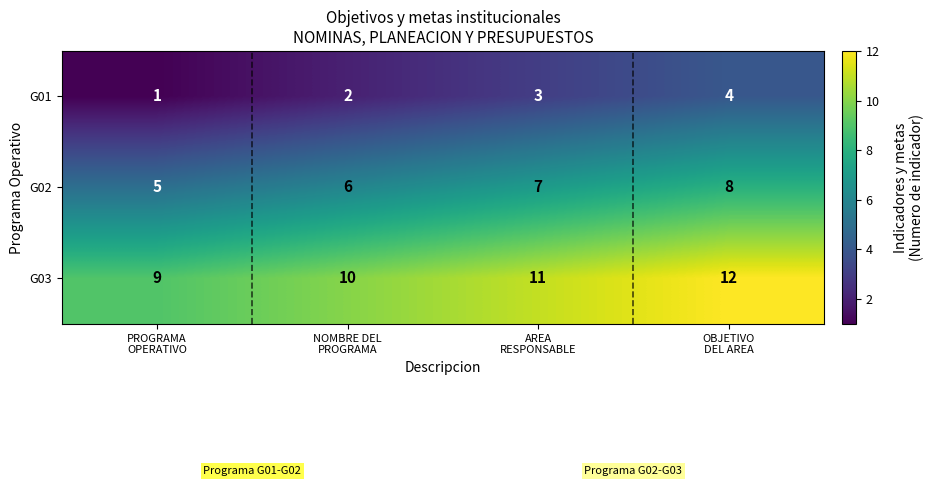

What is the difference between the maximum and minimum values in the G03 series?

3